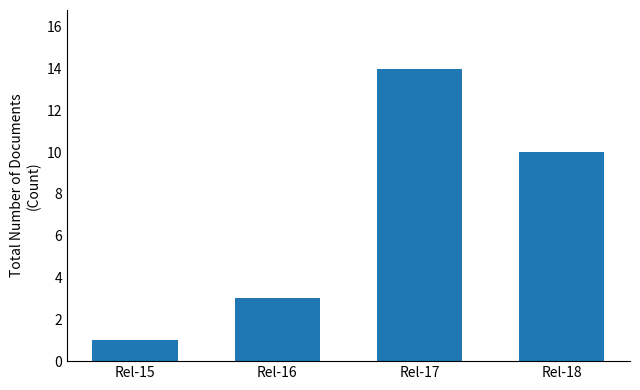

Reading left to right, transcribe all the data shown in this chart.

Rel-15=1	Rel-16=3	Rel-17=14	Rel-18=10